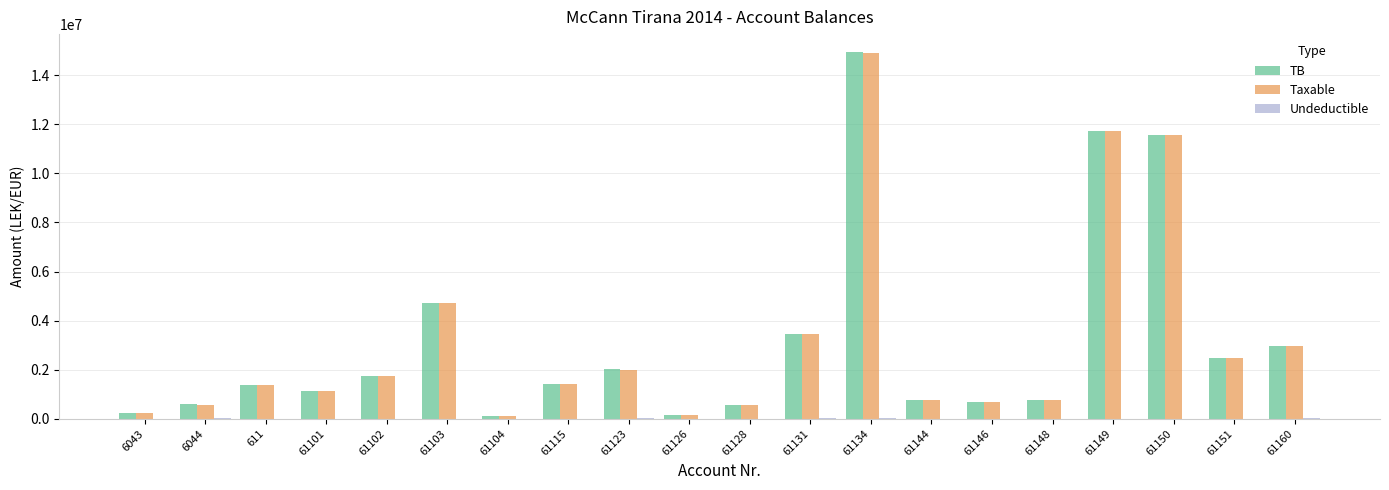

At which category is the sum across all series the highest?

61134